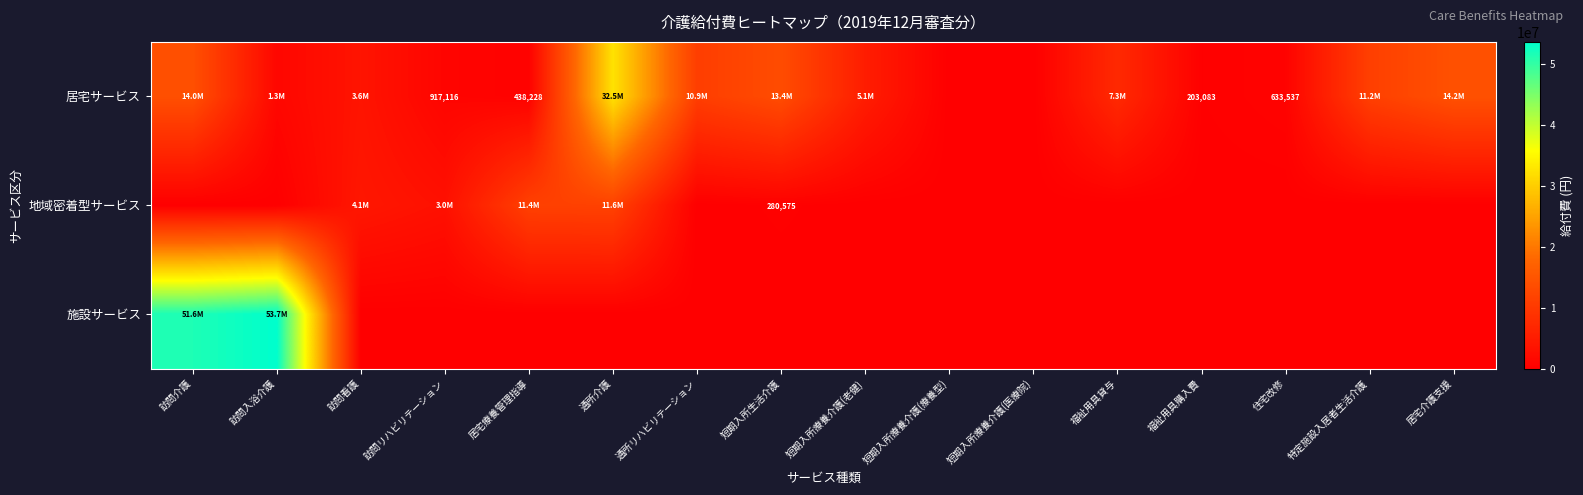

Which label corresponds to the smallest value in the chart?

短期入所療養介護(療養型)